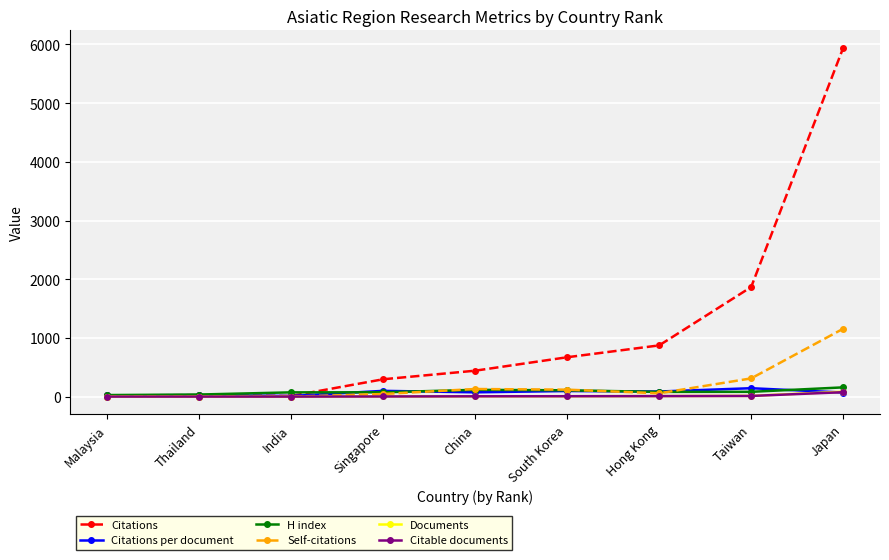

At how many categories does at least one series exceed 2777?

1